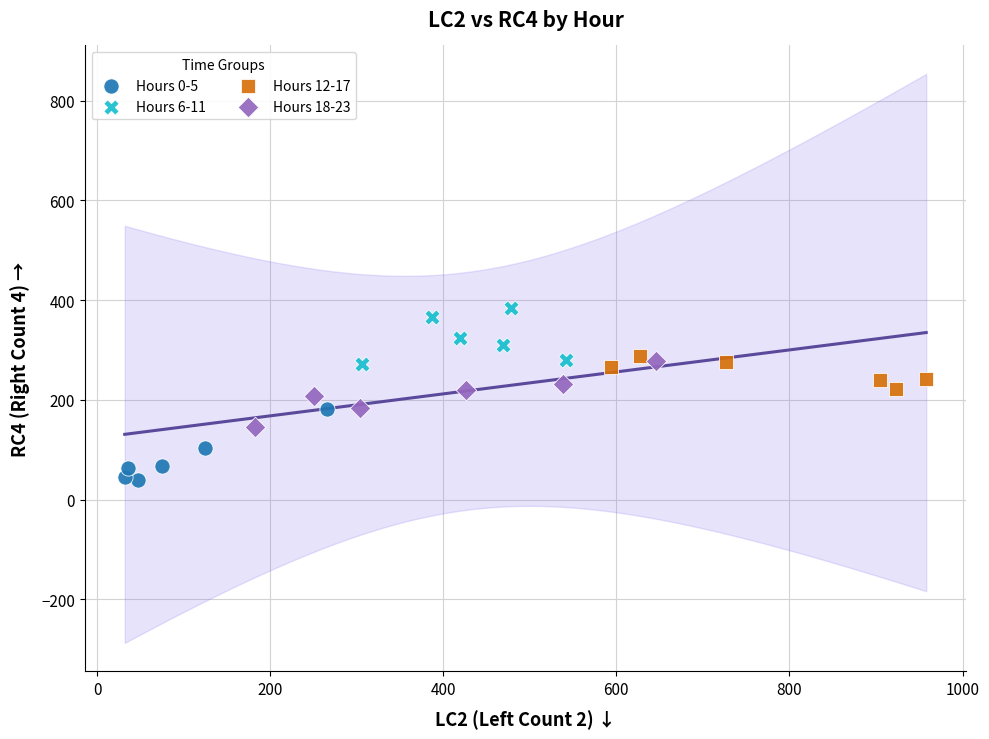

What are all the series names shown in the legend?

Hours 0-5, Hours 6-11, Hours 12-17, Hours 18-23